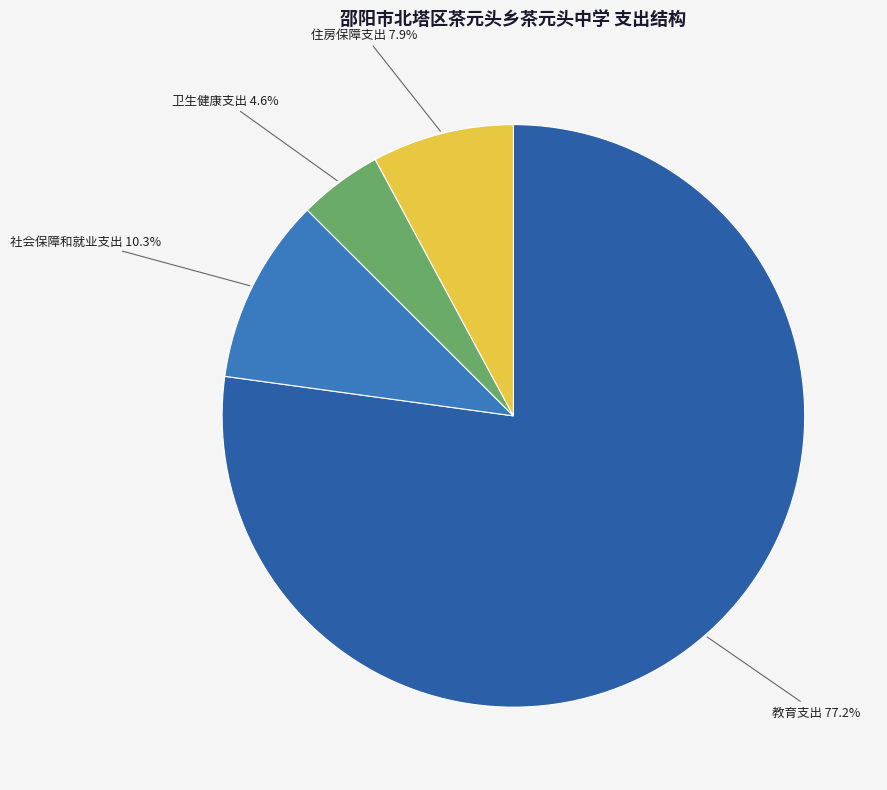

Which slice is the smallest?

卫生健康支出